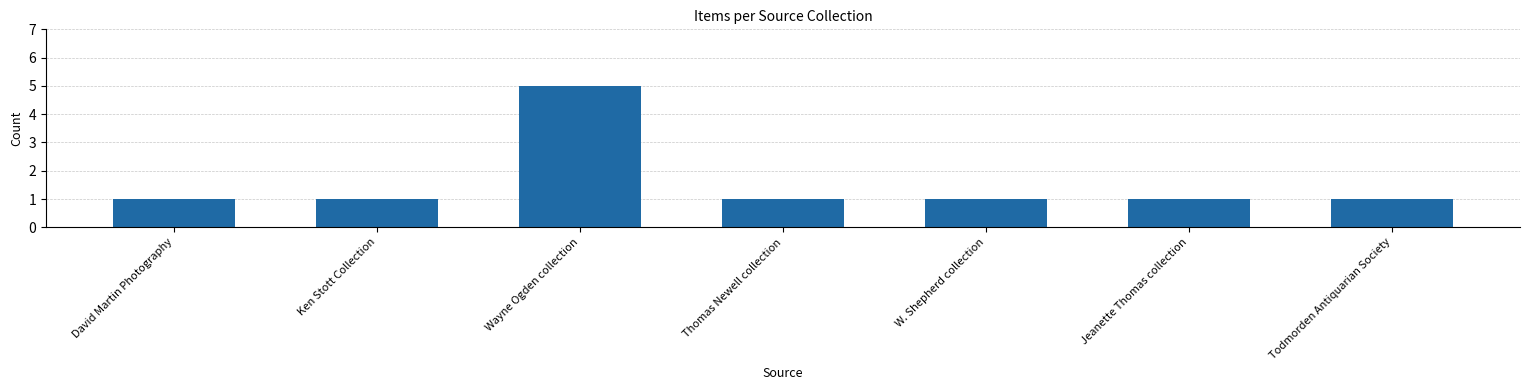

What is the smallest value displayed?

1